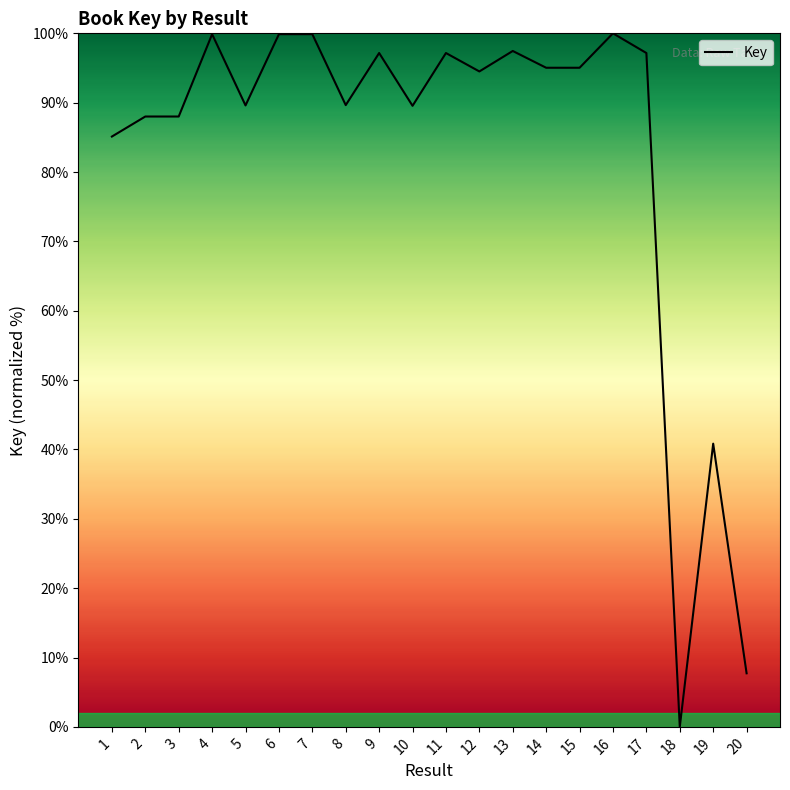

Which category has the lowest value across all series?

18